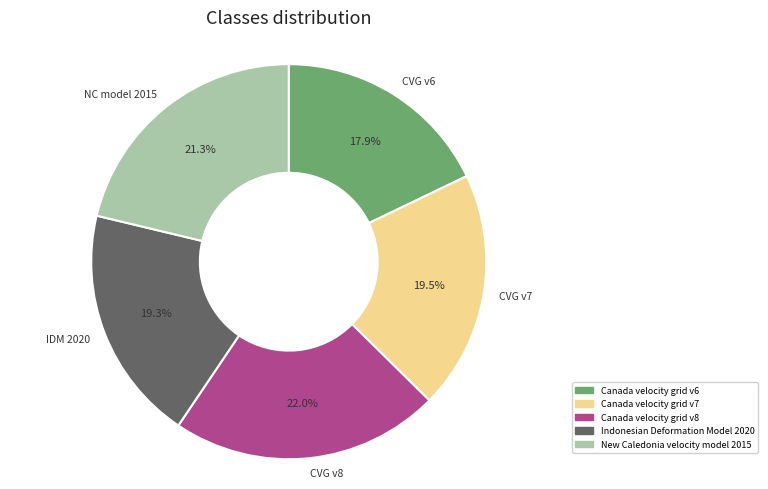

Between Canada velocity grid v7 and Canada velocity grid v8, which is larger?

Canada velocity grid v8